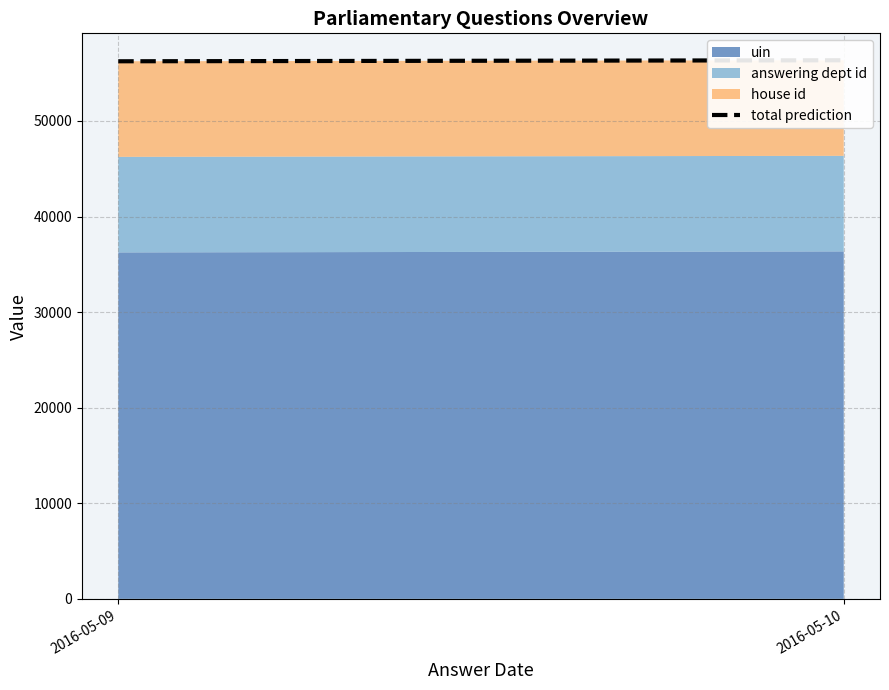

How many values are below 56355?

1